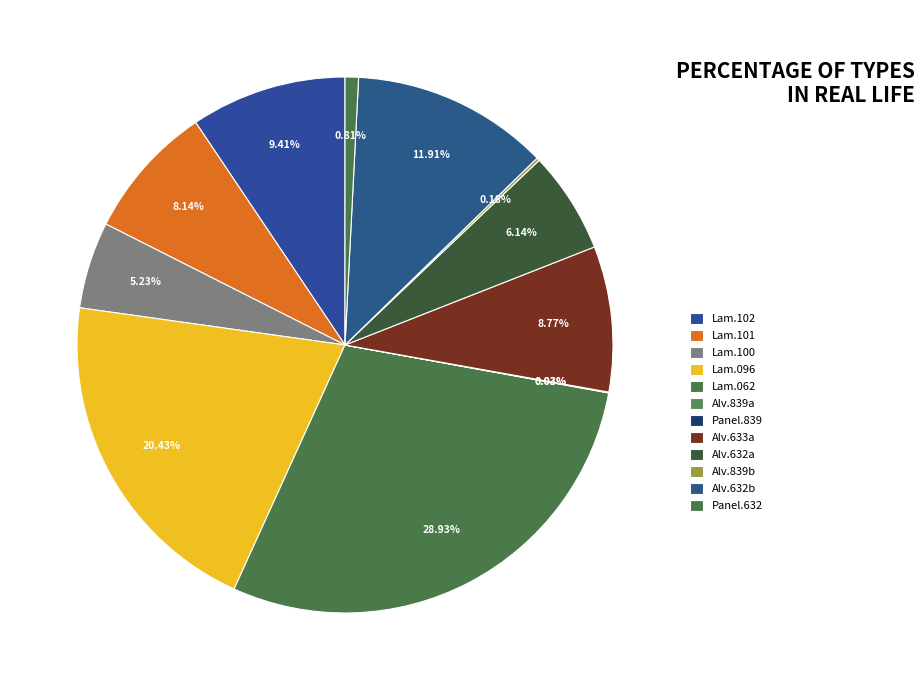

To the nearest percent, what is the average slice percentage?

8%